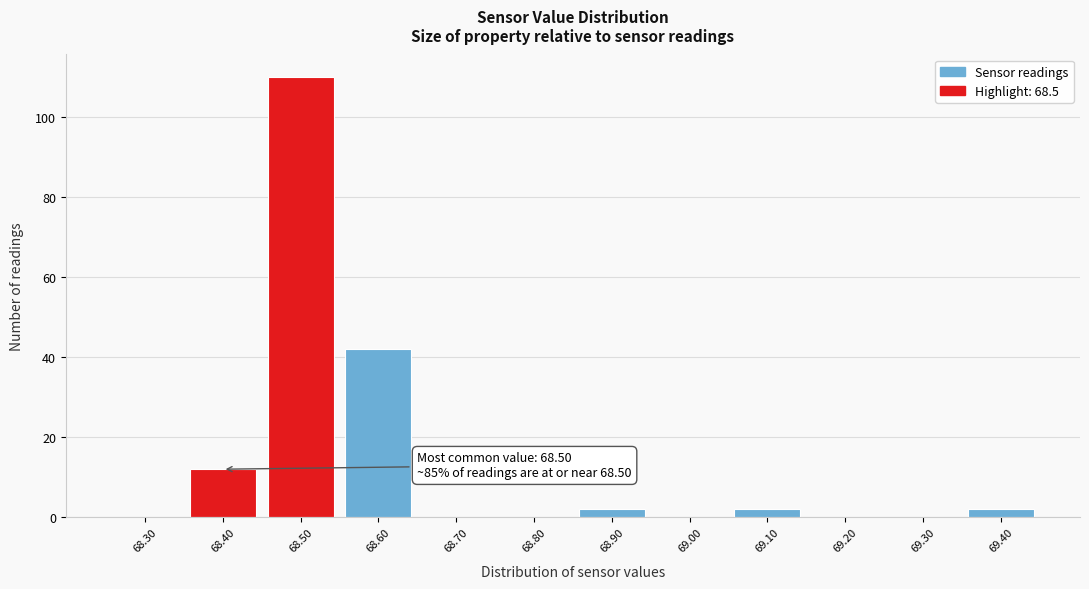

Reading right to left, transcribe all the data shown in this chart.

69.40=2	69.30=0	69.20=0	69.10=2	69.00=0	68.90=2	68.80=0	68.70=0	68.60=42	68.50=110	68.40=12	68.30=0